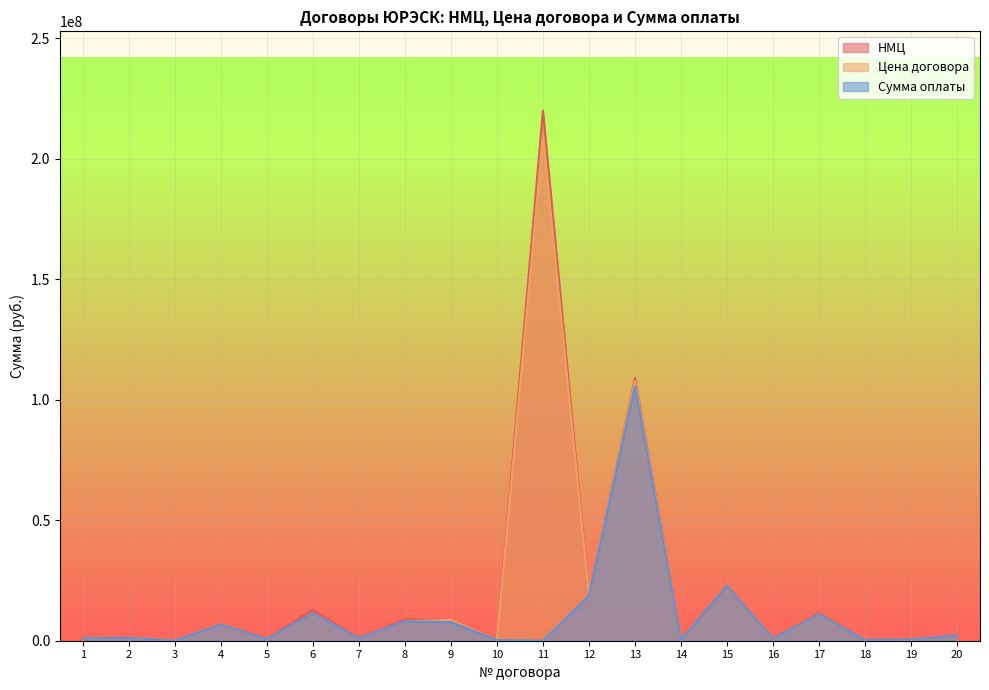

Where does the Сумма оплаты series first go above 1147013?

4